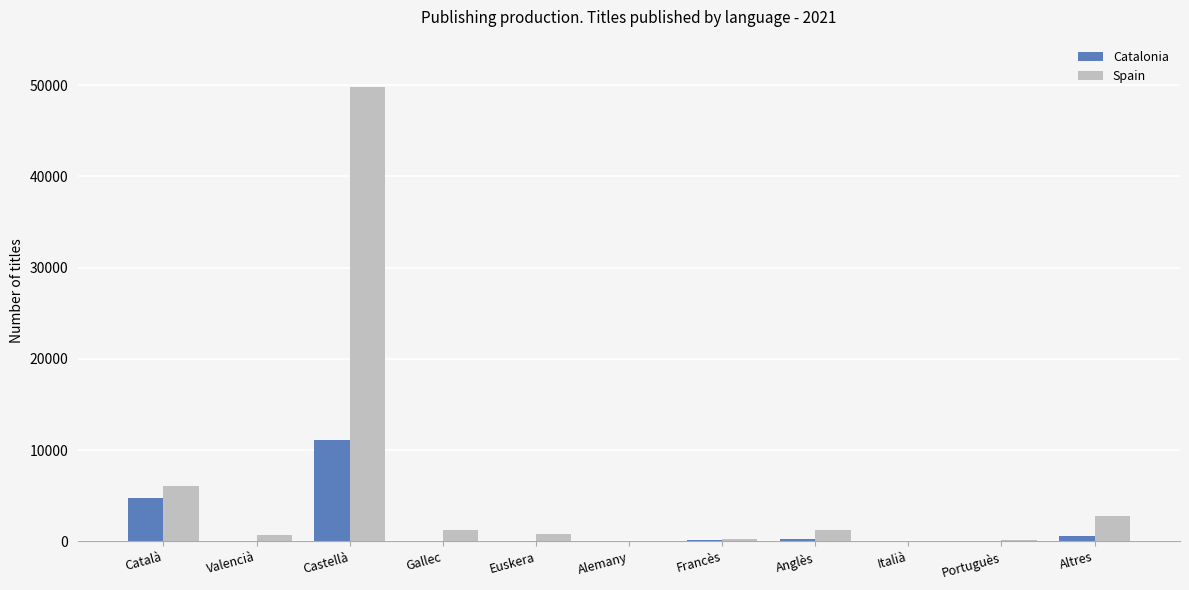

Which series has the largest total across all categories?

Spain